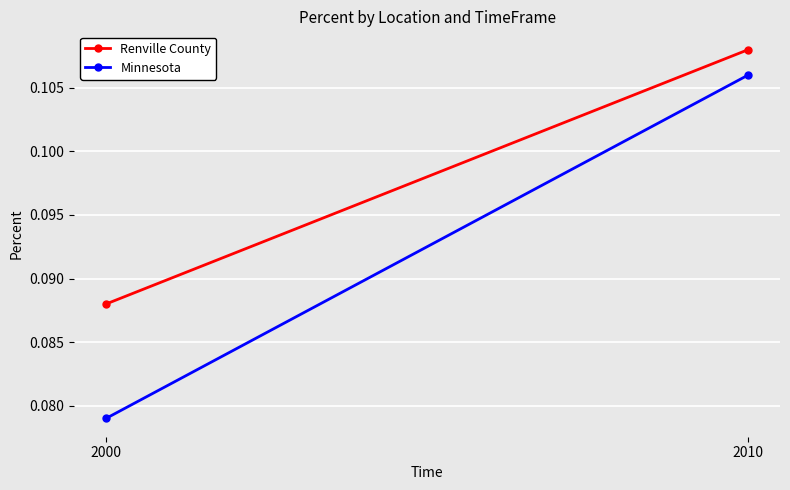

What value does the Minnesota series have at 2010?

0.1